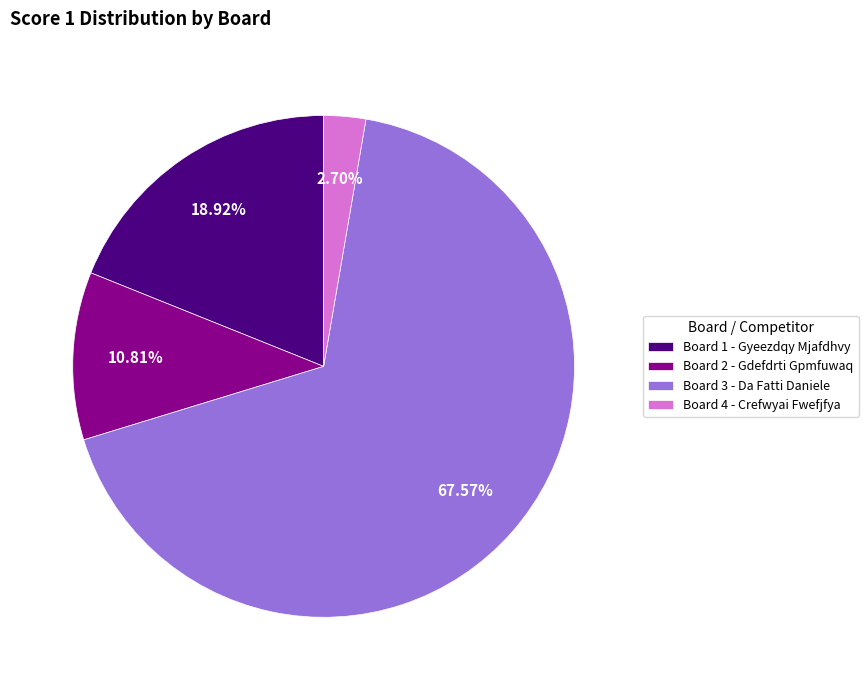

Rank the categories by value from lowest to highest.

Board 4 - Crefwyai Fwefjfya, Board 2 - Gdefdrti Gpmfuwaq, Board 1 - Gyeezdqy Mjafdhvy, Board 3 - Da Fatti Daniele